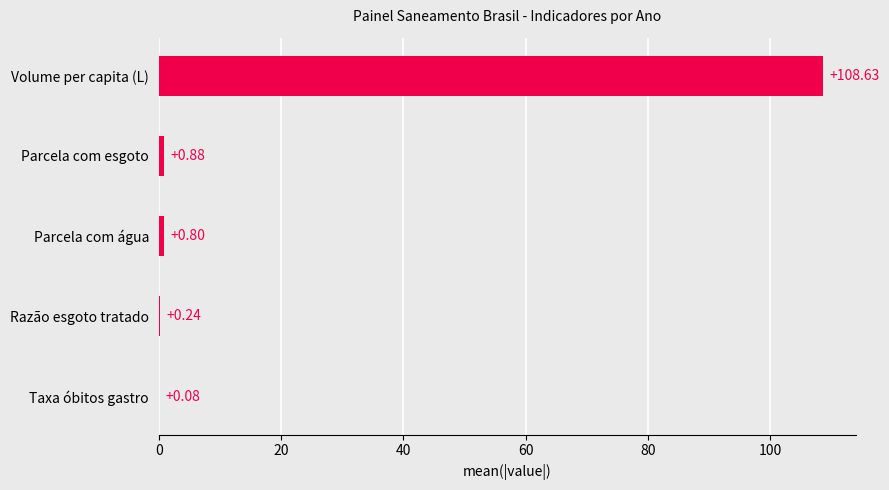

What is the change in value from Volume per capita (L) to Parcela com água?

-107.8